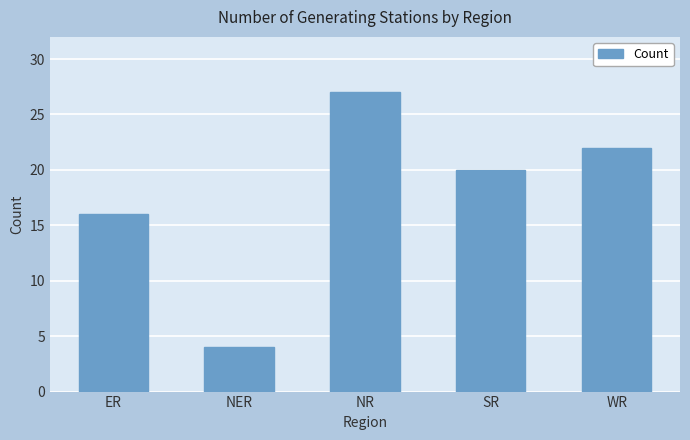

Which category has the lowest value across all series?

NER